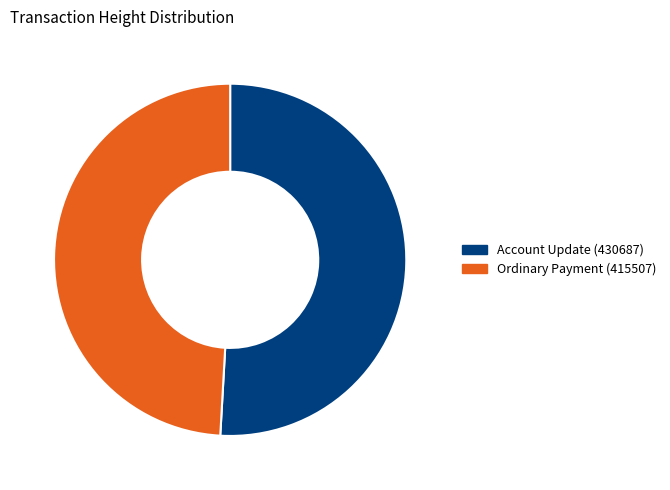

Is there a majority slice in this chart?

Yes